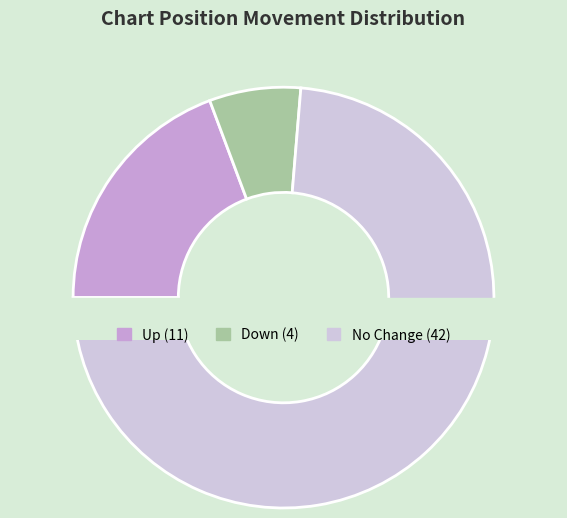

To the nearest percent, what is the combined percentage of - and down?

81%